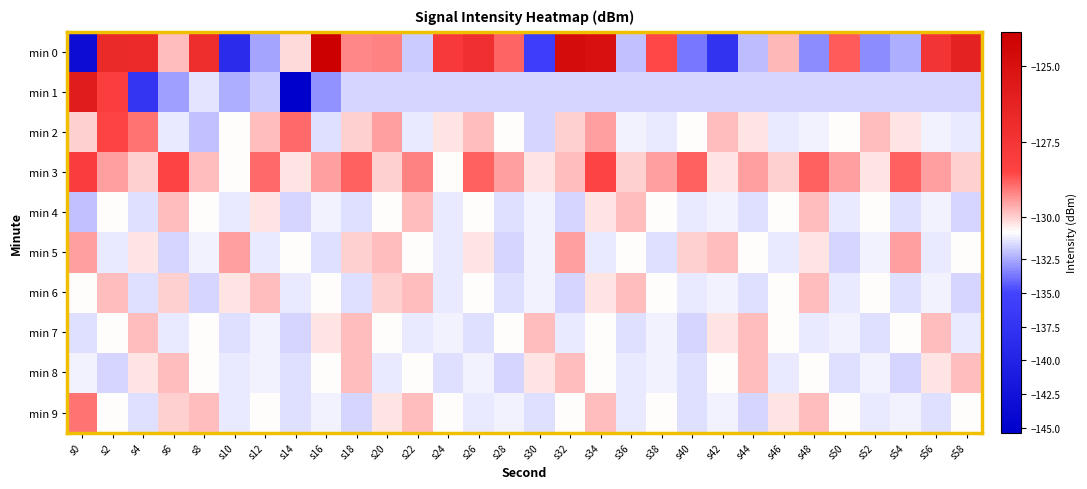

Rank the series by their maximum value, from highest to lowest.

min 0, min 1, min 3, min 2, min 9, min 5, min 4, min 6, min 7, min 8